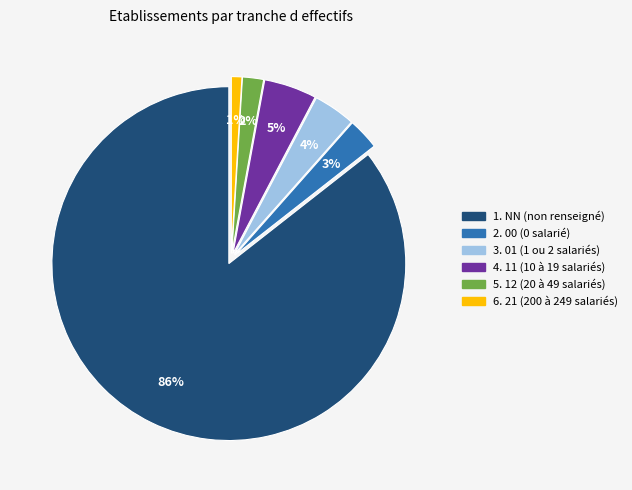

To the nearest percent, what is the average slice percentage?

17%